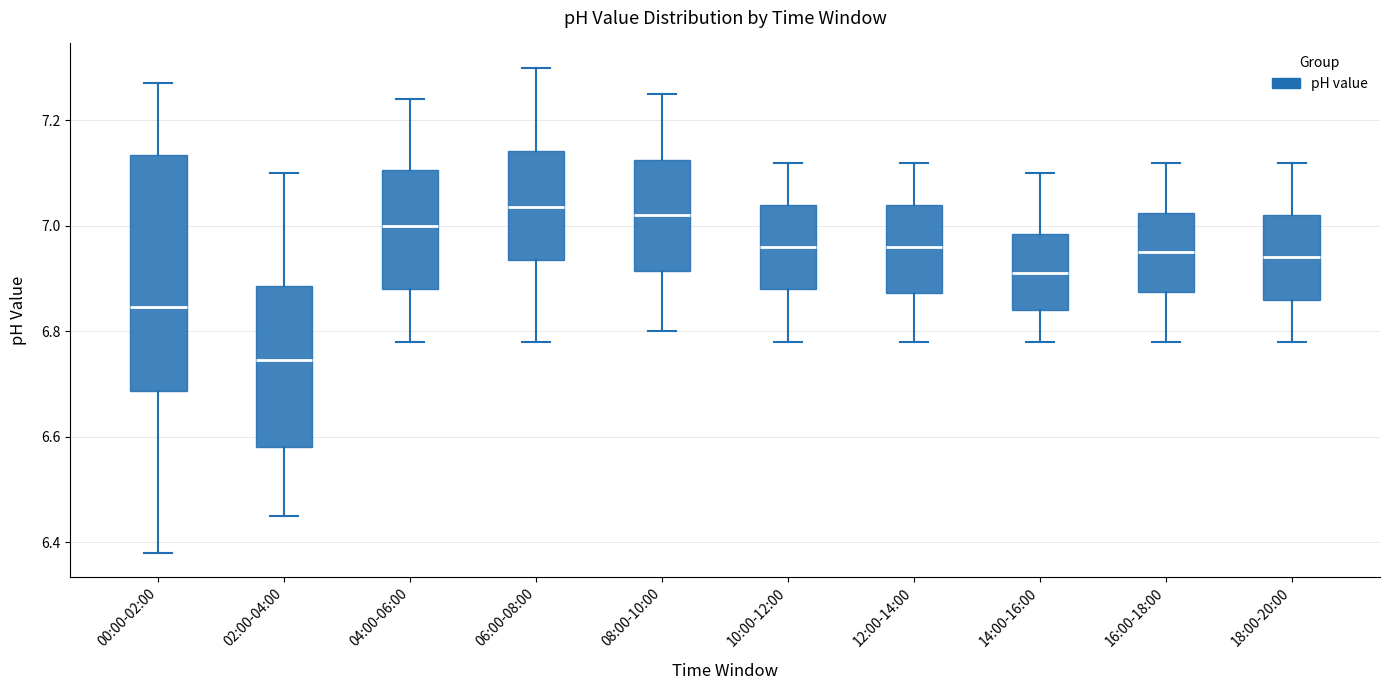

Reading left to right, transcribe this box plot: for each box, give where its median line is, the range the box spans, and where its two whiskers end, as read against the y-axis. The values are not printed on the chart, so give them approximately, as read against the axis.

00:00-02:00: median 6.84, box 6.68 to 7.14, whiskers 6.38 to 7.28
02:00-04:00: median 6.74, box 6.58 to 6.88, whiskers 6.46 to 7.10
04:00-06:00: median 7.00, box 6.88 to 7.10, whiskers 6.78 to 7.24
06:00-08:00: median 7.04, box 6.94 to 7.14, whiskers 6.78 to 7.30
08:00-10:00: median 7.02, box 6.92 to 7.12, whiskers 6.80 to 7.26
10:00-12:00: median 6.96, box 6.88 to 7.04, whiskers 6.78 to 7.12
12:00-14:00: median 6.96, box 6.88 to 7.04, whiskers 6.78 to 7.12
14:00-16:00: median 6.92, box 6.84 to 6.98, whiskers 6.78 to 7.10
16:00-18:00: median 6.96, box 6.88 to 7.02, whiskers 6.78 to 7.12
18:00-20:00: median 6.94, box 6.86 to 7.02, whiskers 6.78 to 7.12